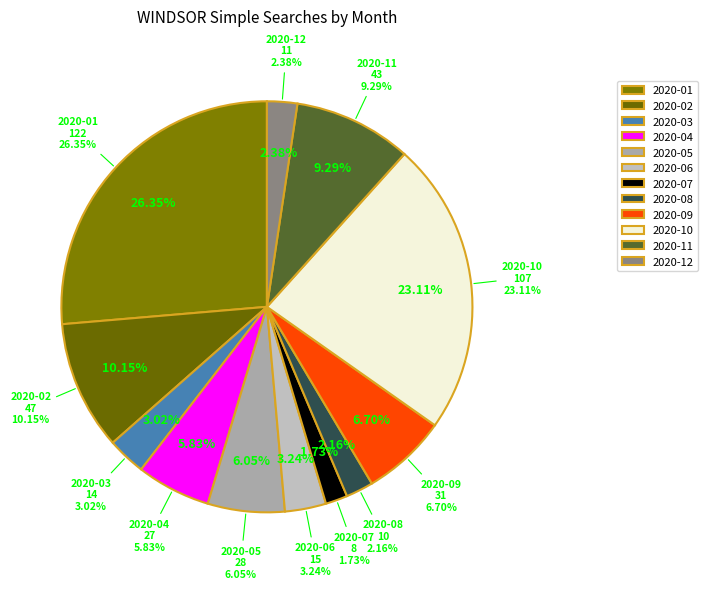

Which slice is the smallest?

2020-07